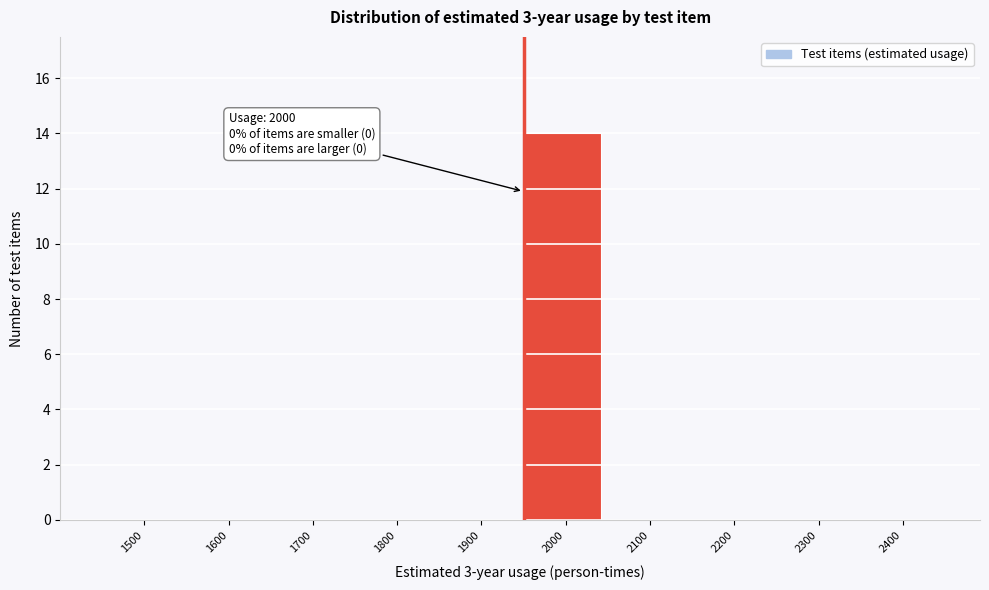

Reading left to right, what are all the values shown in this chart?

1500=0	1600=0	1700=0	1800=0	1900=0	2000=14	2100=0	2200=0	2300=0	2400=0